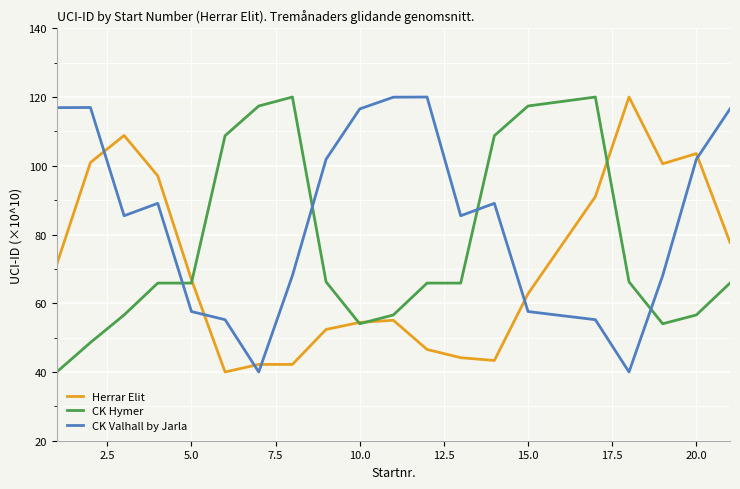

What is the minimum value for CK Valhall by Jarla?

40.0